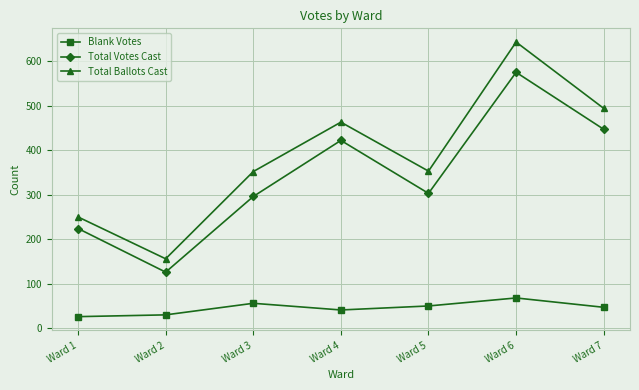

What are all the series names shown in the legend?

Blank Votes, Total Votes Cast, Total Ballots Cast